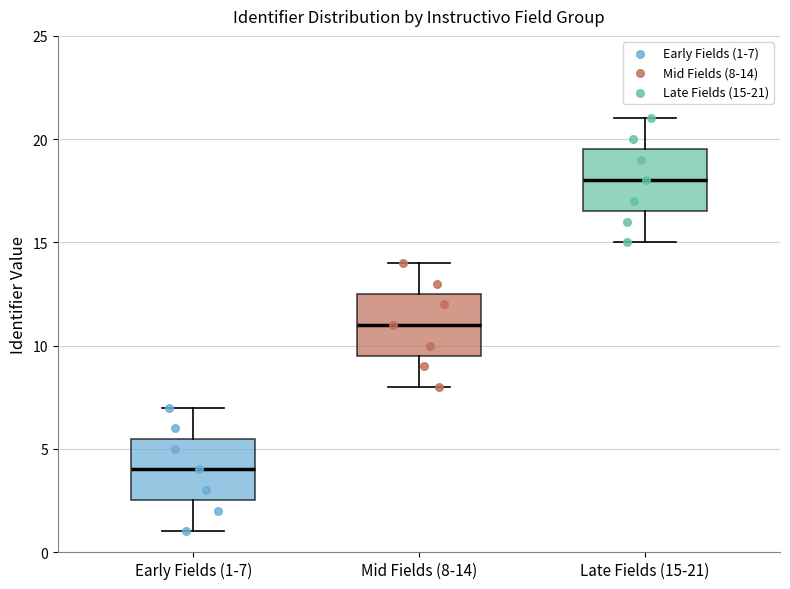

Where does the lower whisker of the box for Late Fields (15-21) end on the y-axis? The values are not printed on the chart, so give them approximately, as read against the axis.

15.0